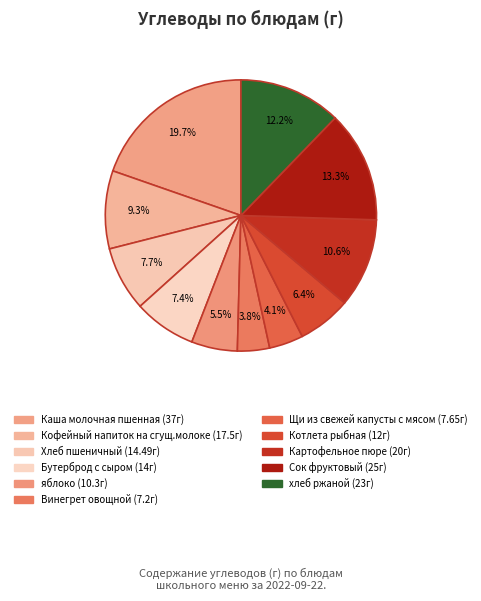

Count the number of slices in the pie.

11